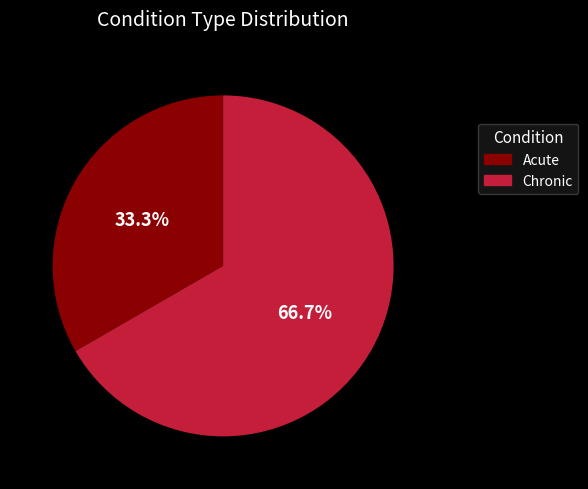

Between Chronic and Acute, which is larger?

Chronic